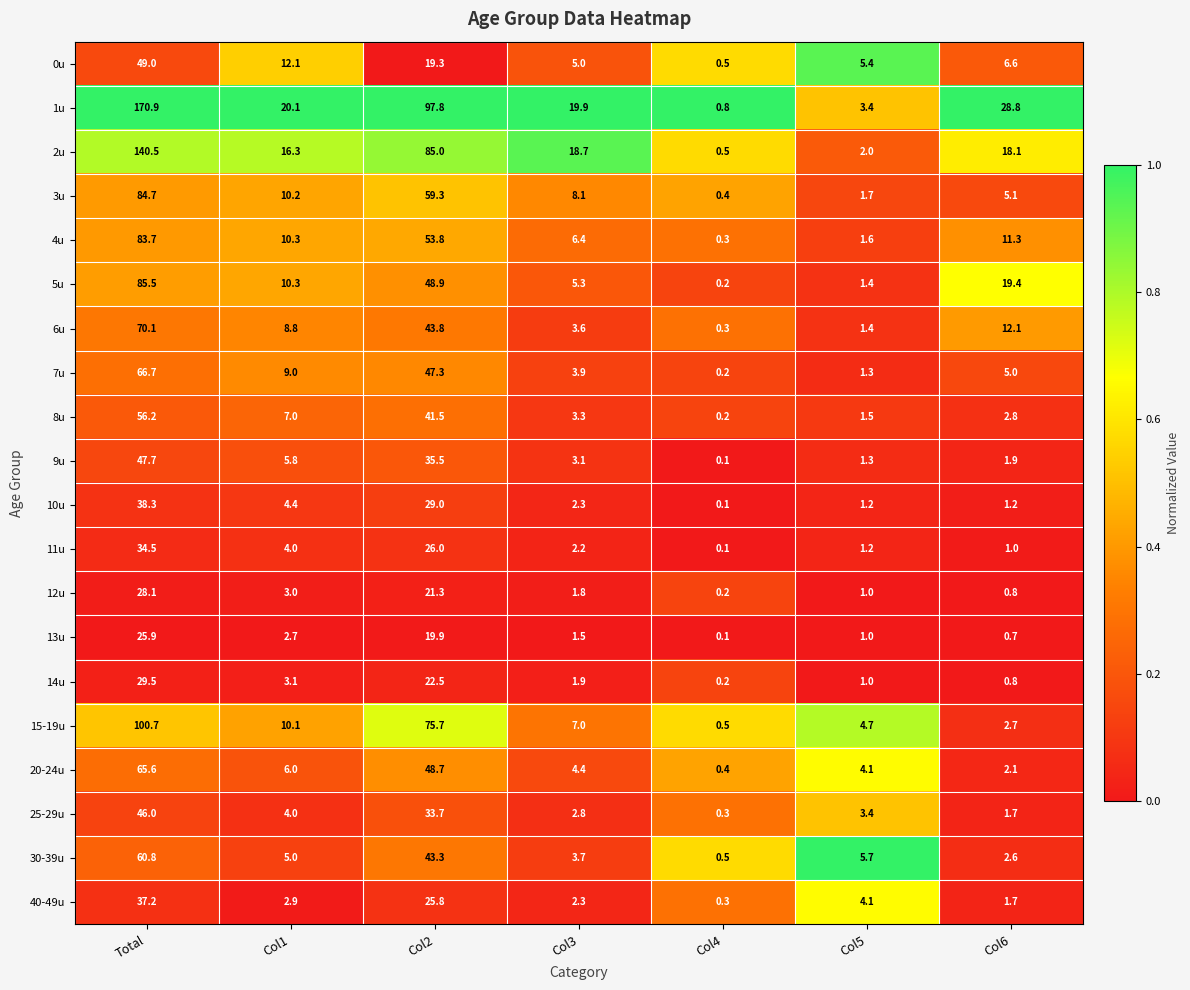

Read the 8u value at Col6.

2.8